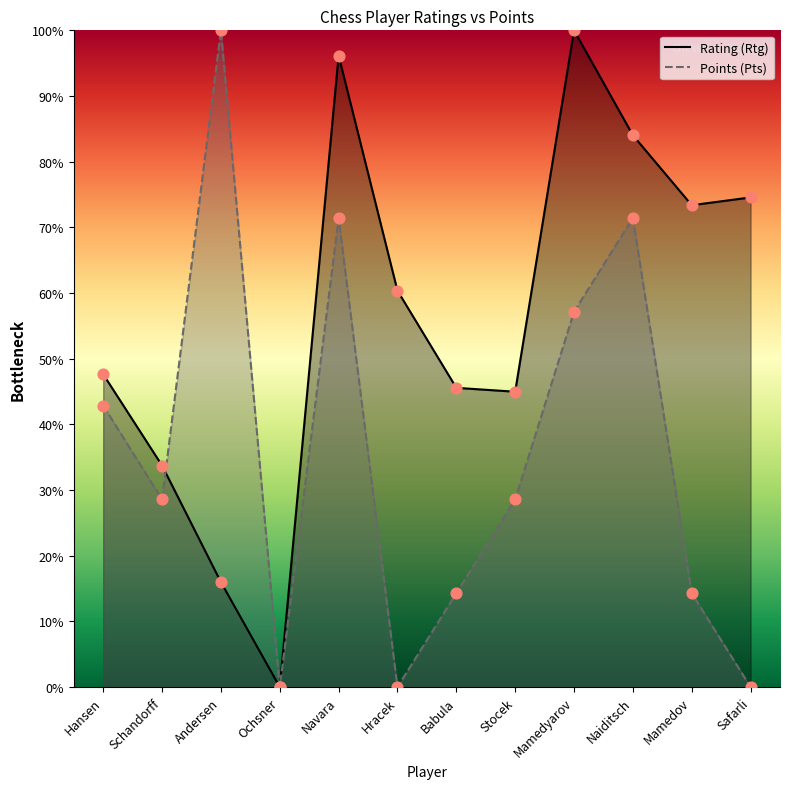

What is the total value across all series at Hansen?

0.9